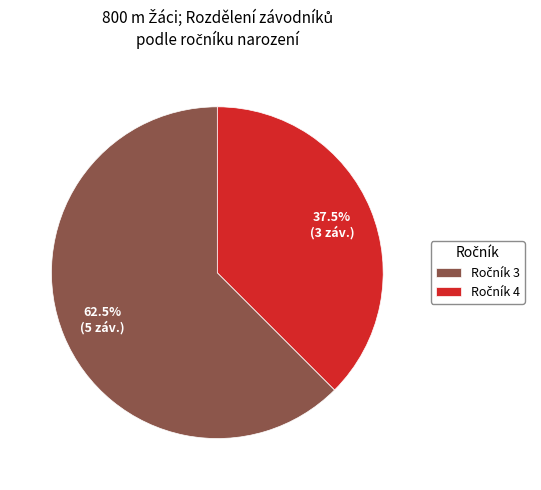

Does any single category account for the majority?

Yes